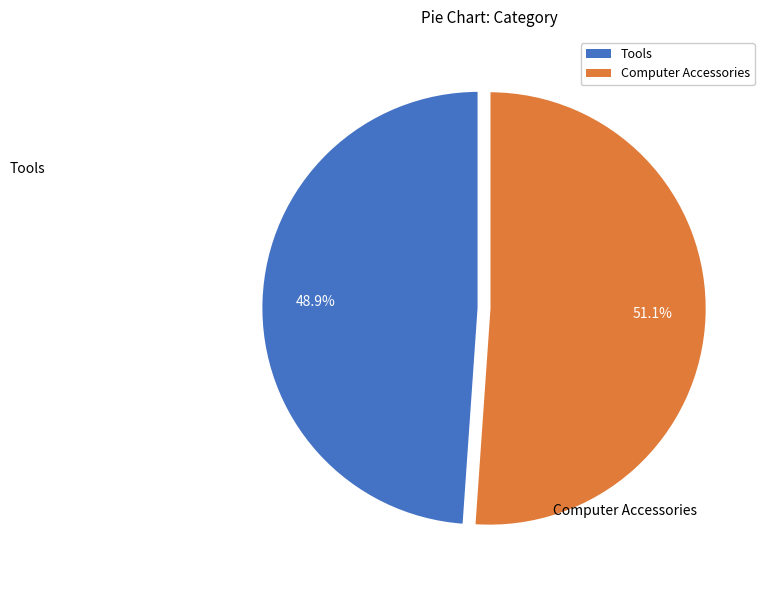

Is it true that Computer Accessories is 51% of the pie?

True